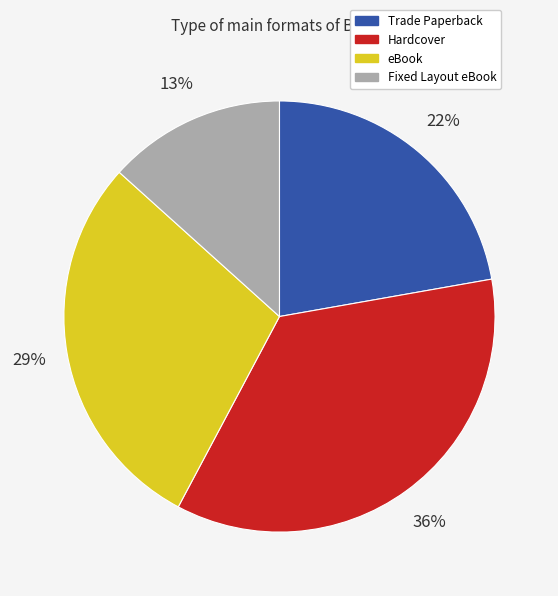

To the nearest percent, what is the combined percentage of Fixed Layout eBook and Hardcover?

49%